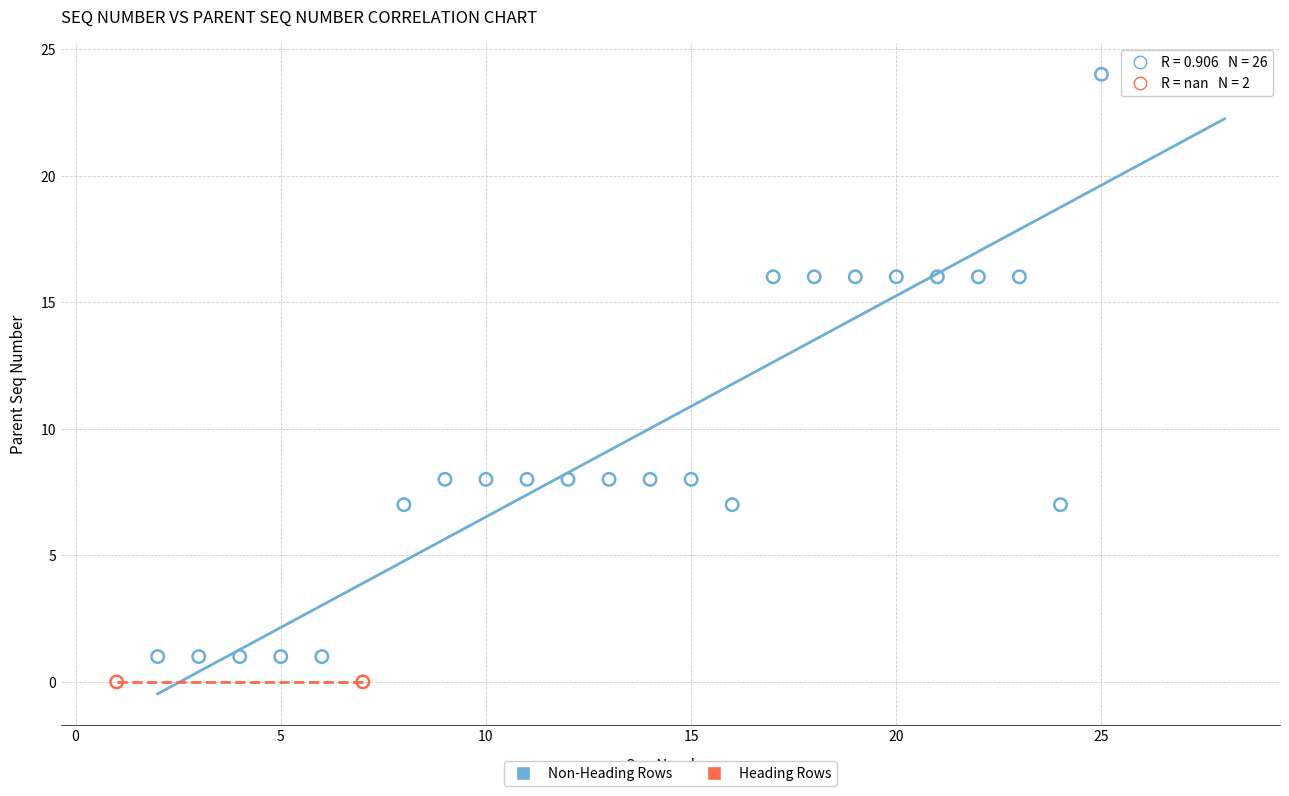

Which series contains the highest Y value?

Non-Heading Rows